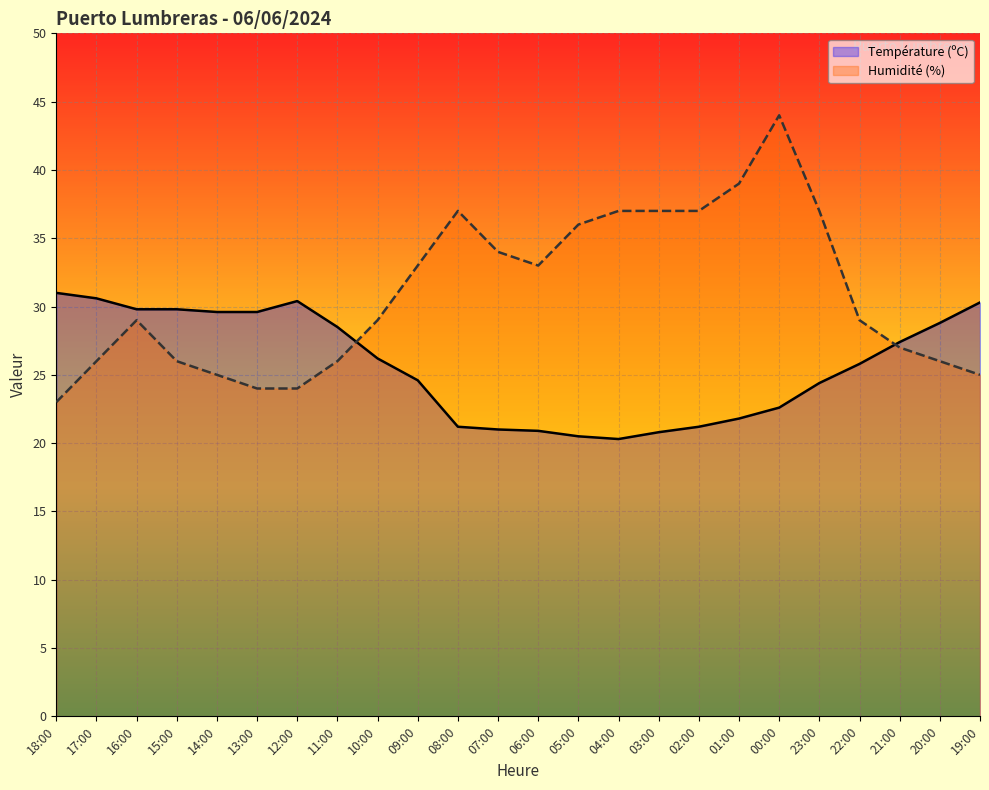

What value does the Humidité (%) series have at 13:00?

24.0